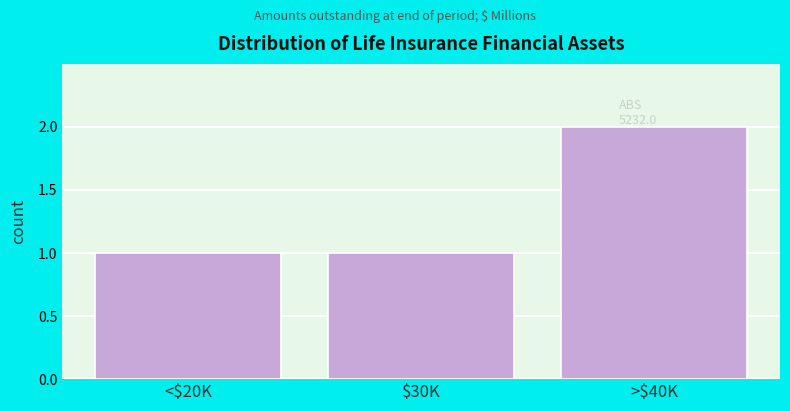

Reading right to left, what are all the values shown in this chart?

2	1	1